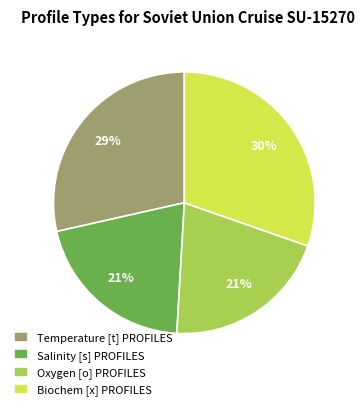

How many segments does this pie chart have?

4